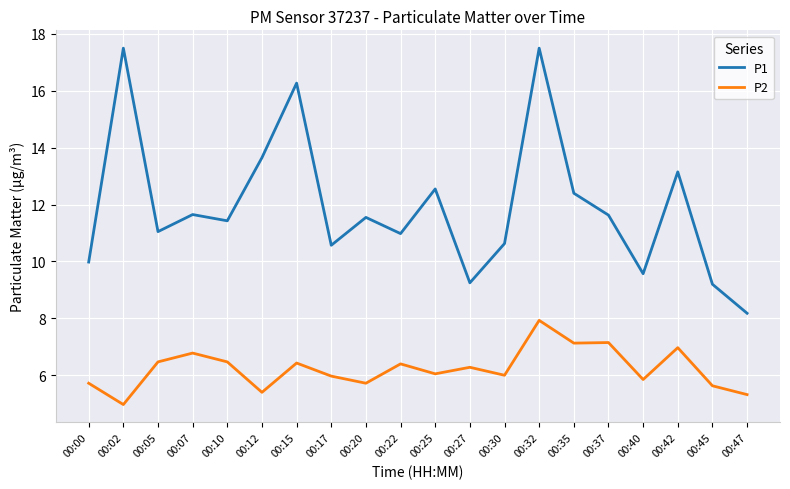

At which label does P2 first exceed 6?

00:05